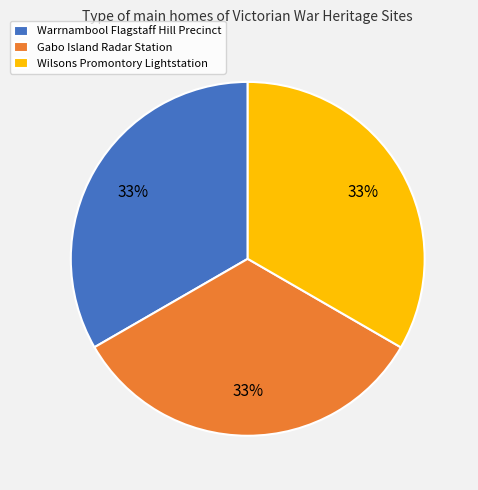

The Wilsons Promontory Lightstation slice represents 33% of the pie. True or false?

True